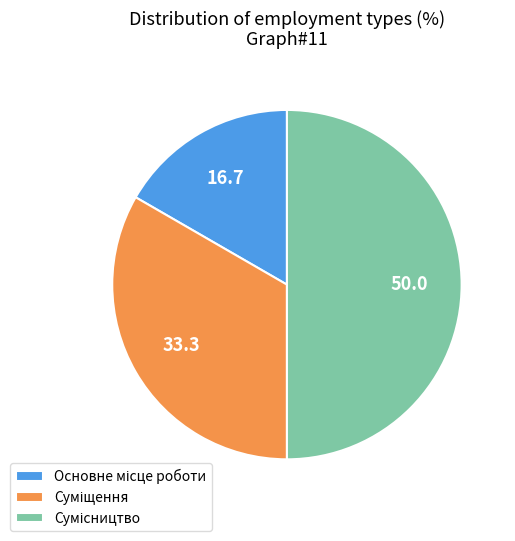

To the nearest percent, what portion does Суміщення represent?

33%